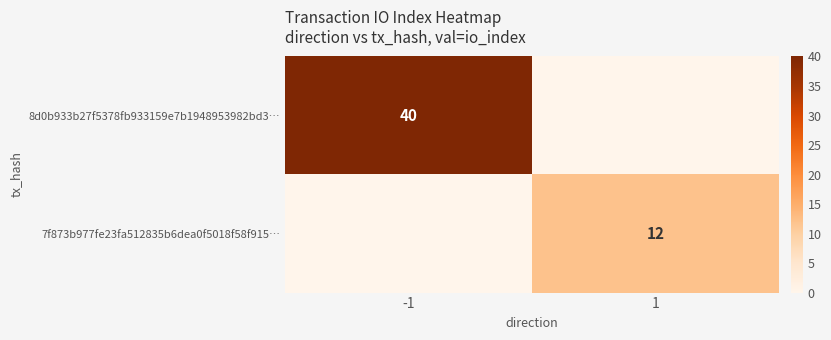

What is the maximum value for 8d0b933b27f5378fb933159e7b1948953982bd3…?

40